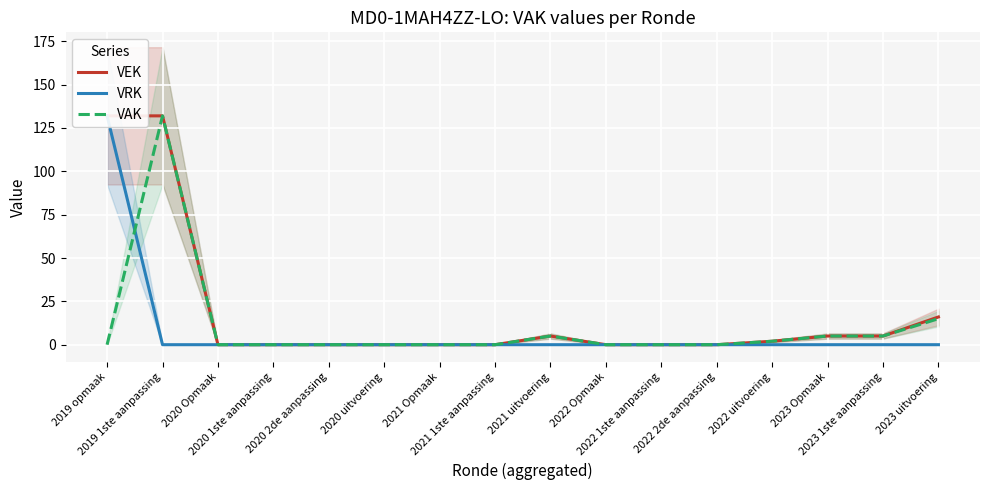

Reading left to right, what are all the values shown in this chart?

VEK: 132	132	0	0	0	0	0	0	5	0	0	0	2	5	5	16
VRK: 132	0	0	0	0	0	0	0	0	0	0	0	0	0	0	0
VAK: 0	132	0	0	0	0	0	0	5	0	0	0	2	5	5	15